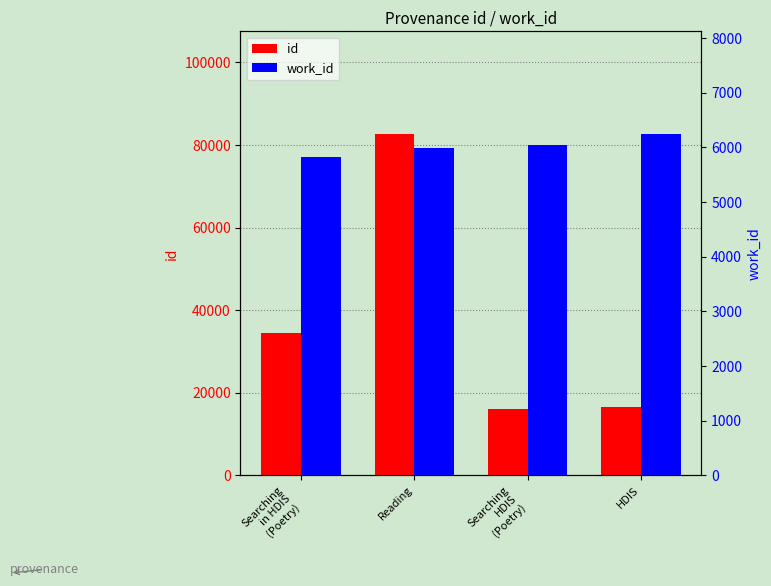

What is the total value across all series at Searching
HDIS
(Poetry)?

22125